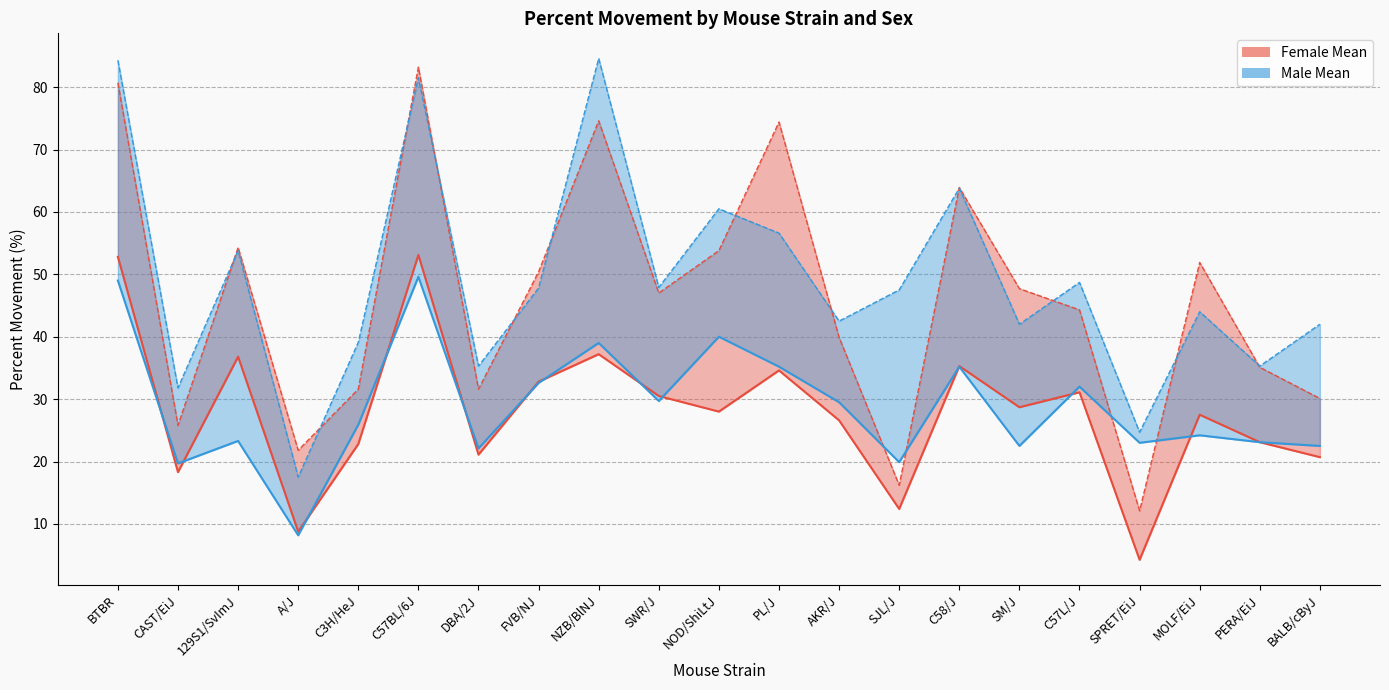

Is the value of Male Max at 129S1/SvImJ greater than the value of Female Mean at FVB/NJ?

Yes